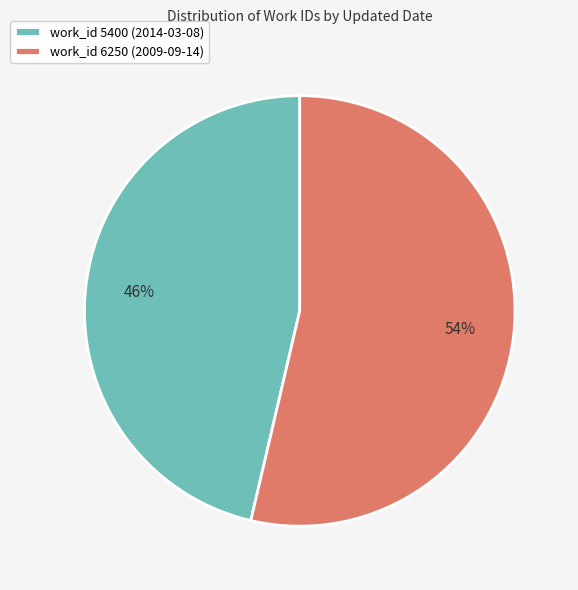

Rank the categories by value from highest to lowest.

work_id 6250 (2009-09-14), work_id 5400 (2014-03-08)